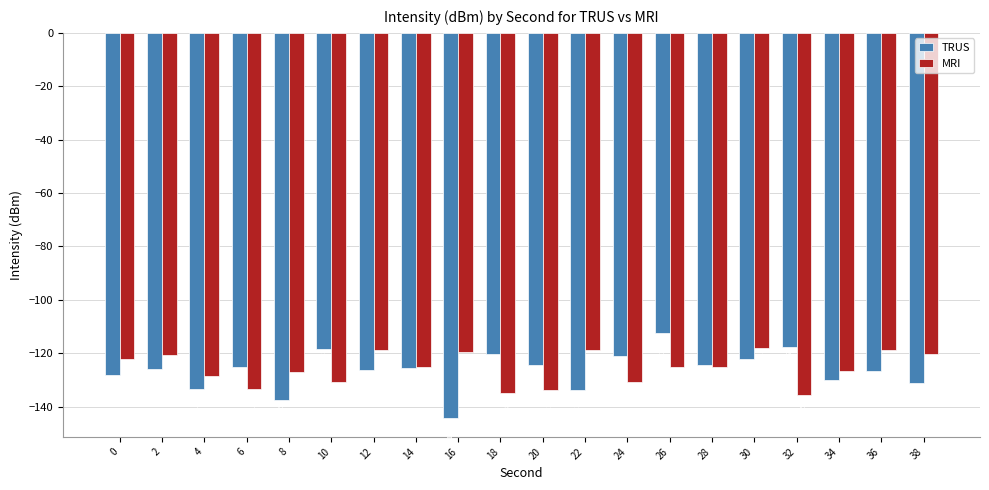

Rank the series at 36 from highest to lowest value.

MRI, TRUS